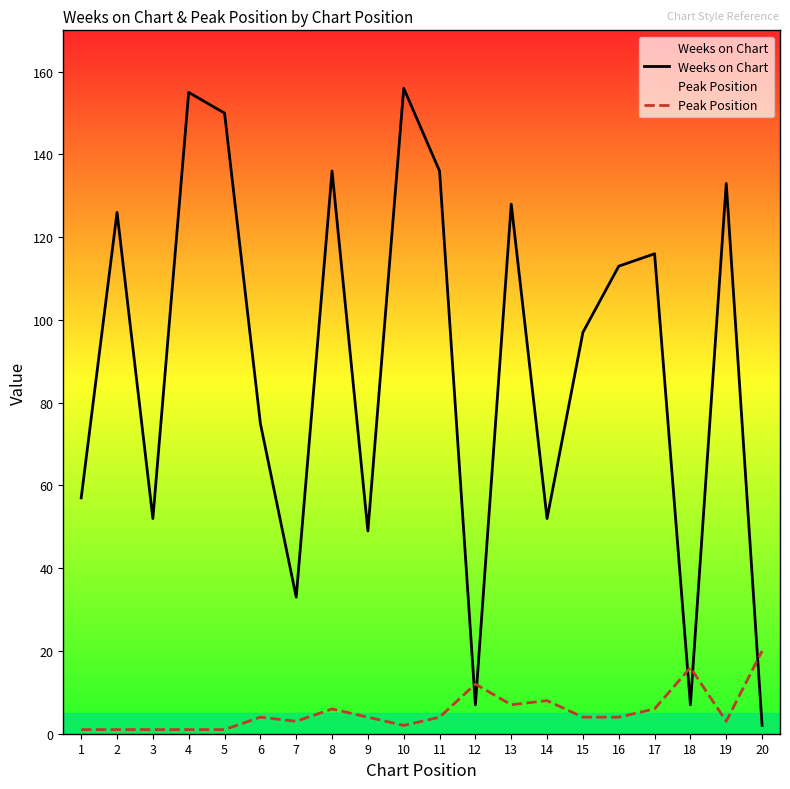

What is the difference between the highest and lowest values at 2?

125